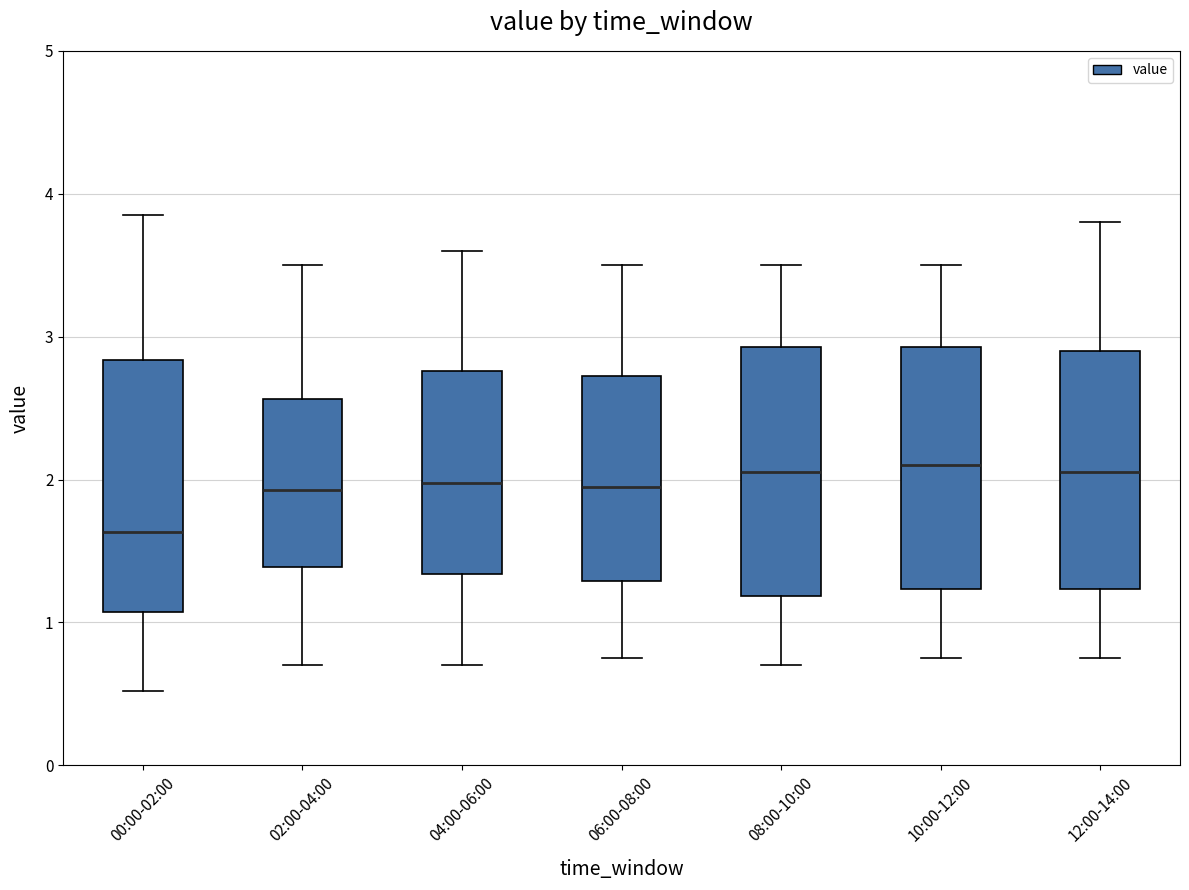

Reading left to right, read every box against the y-axis: the position of its median line, the range the box covers, and the ends of its whiskers. The values are not printed on the chart, so give them approximately, as read against the axis.

00:00-02:00: median 1.6, box 1.1 to 2.8, whiskers 0.5 to 3.9
02:00-04:00: median 1.9, box 1.4 to 2.6, whiskers 0.7 to 3.5
04:00-06:00: median 2.0, box 1.3 to 2.8, whiskers 0.7 to 3.6
06:00-08:00: median 2.0, box 1.3 to 2.7, whiskers 0.8 to 3.5
08:00-10:00: median 2.1, box 1.2 to 2.9, whiskers 0.7 to 3.5
10:00-12:00: median 2.1, box 1.2 to 2.9, whiskers 0.8 to 3.5
12:00-14:00: median 2.1, box 1.2 to 2.9, whiskers 0.8 to 3.8